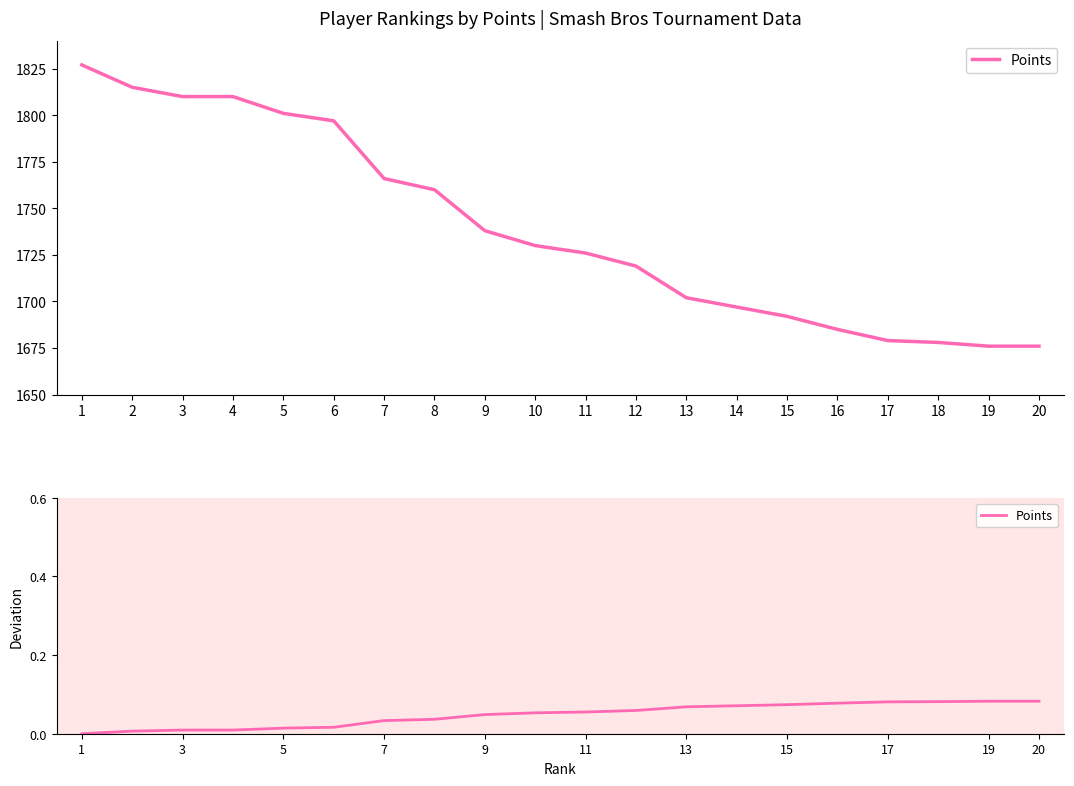

The chart shows a value of 0.1 at 18. True or false?

False